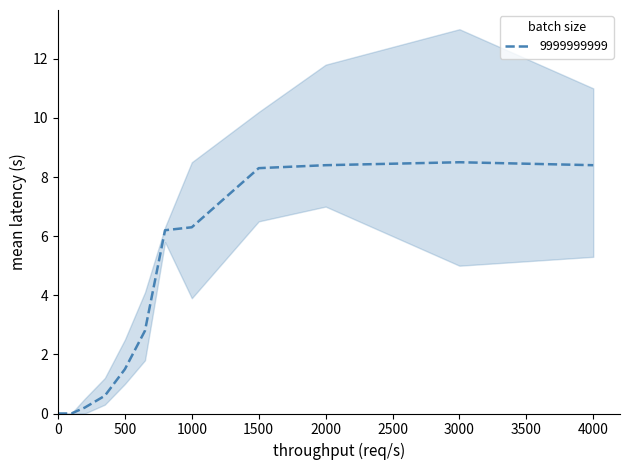

The value of 9999999999 at 4000 is 4.7. True or false?

False